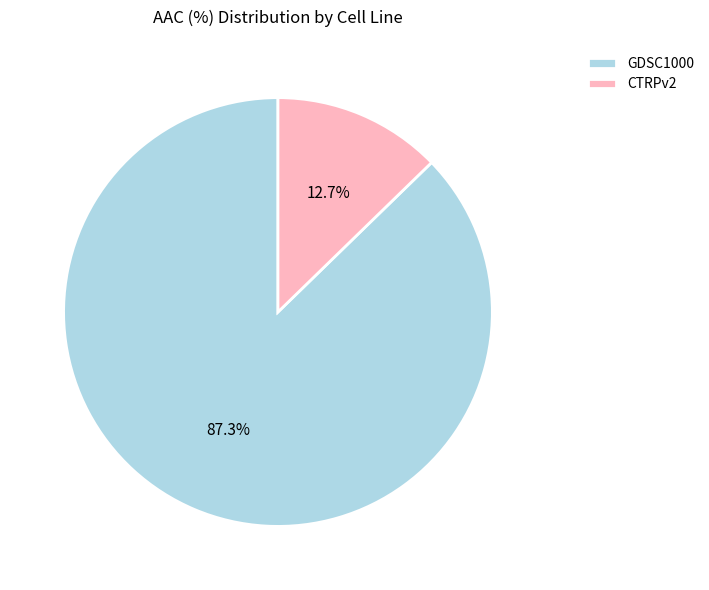

True or false: GDSC1000 accounts for 82% of the total.

False